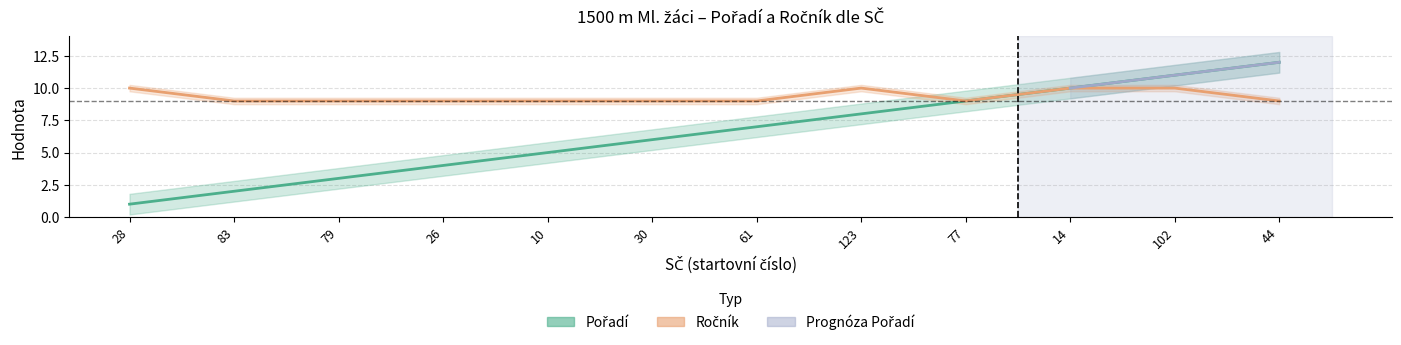

At which category is the sum across all series the highest?

102